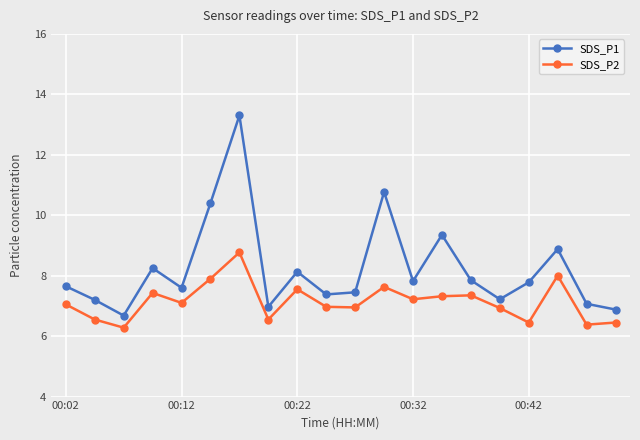

List the series in order of their overall mean, lowest first.

SDS_P2, SDS_P1